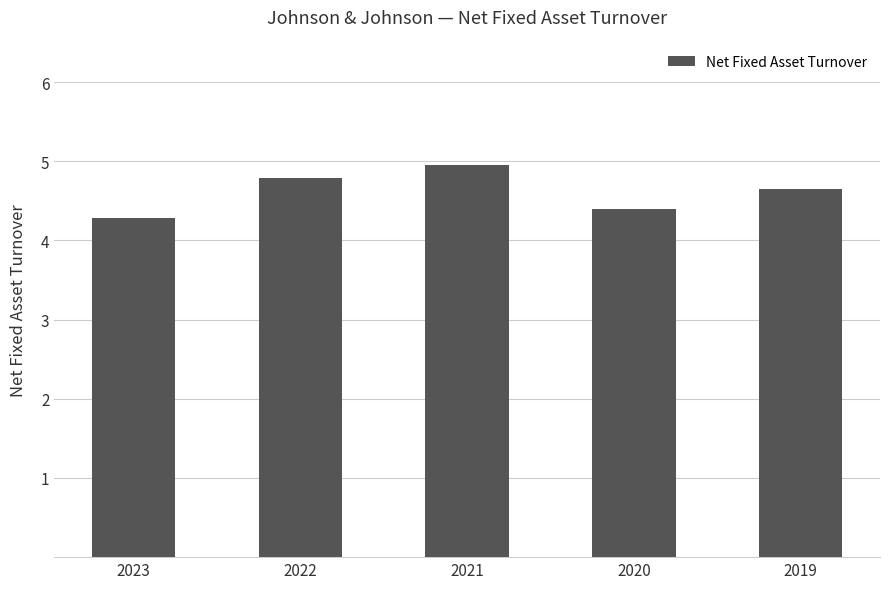

How many data points does each series have?

5